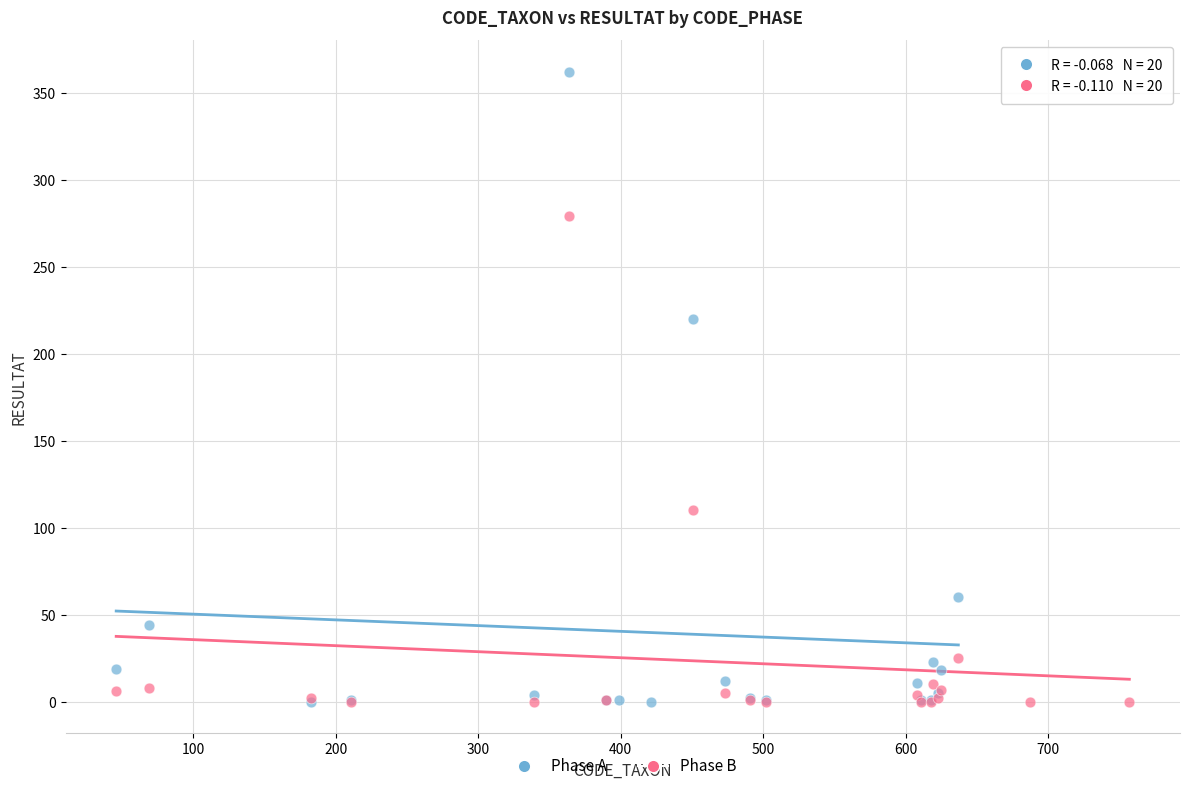

Which series reaches the maximum Y coordinate?

Phase A